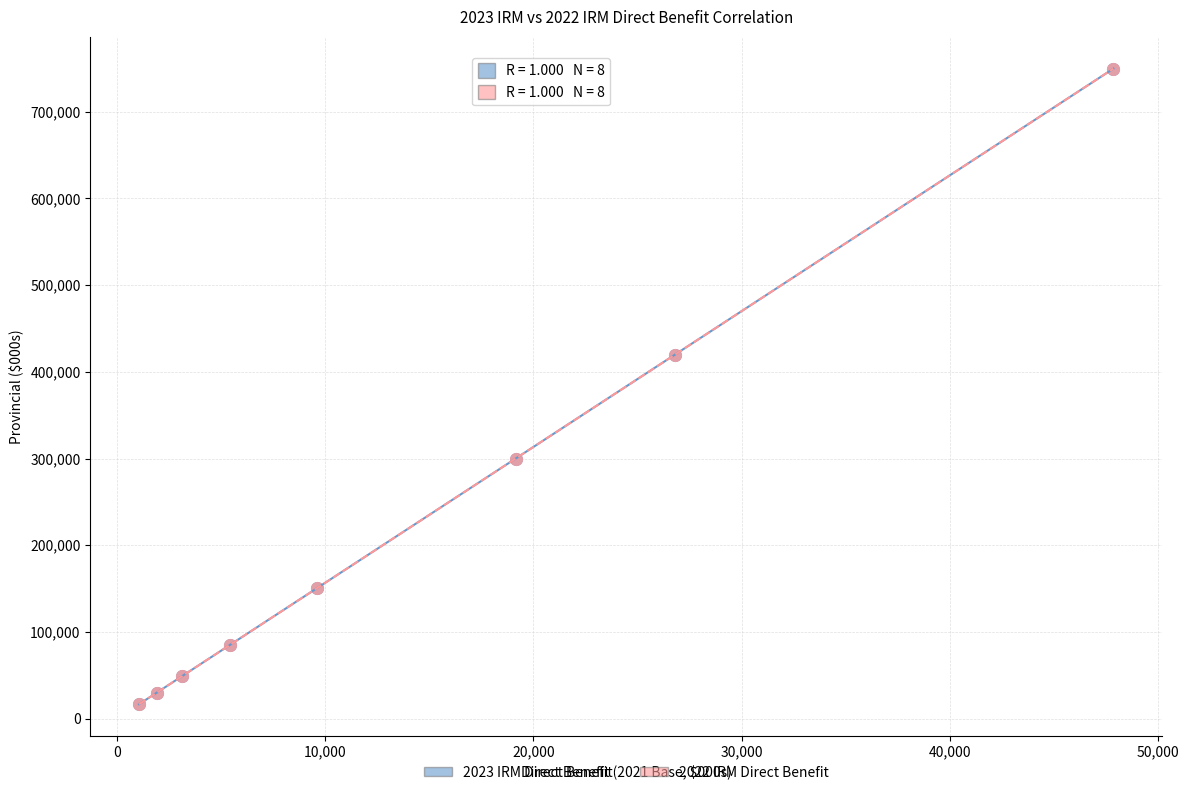

Which series has the largest Y range (max minus min)?

2023 IRM Direct Benefit